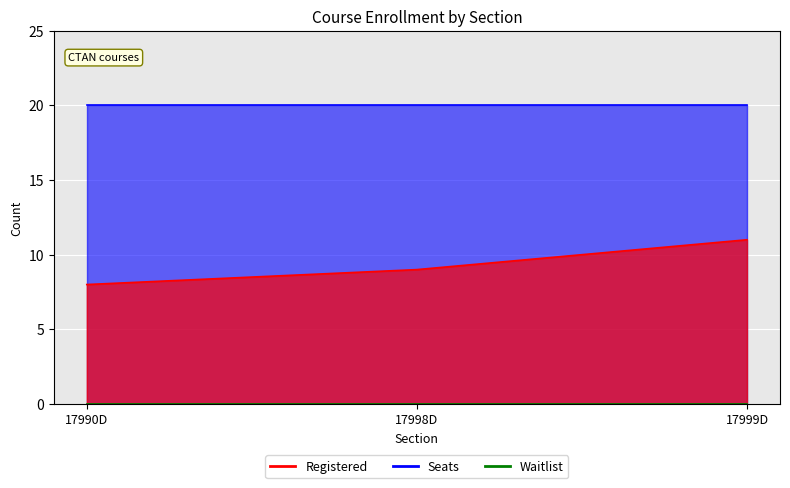

Count the number of data series in this chart.

3